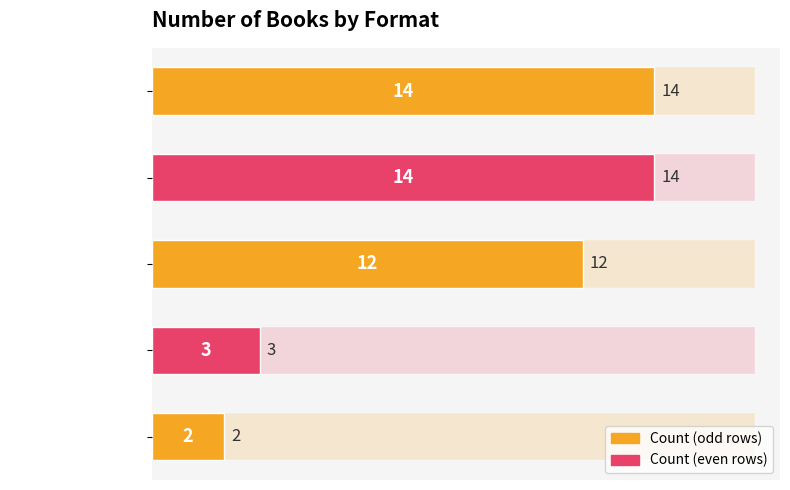

What position from the top is Audio Download?

4